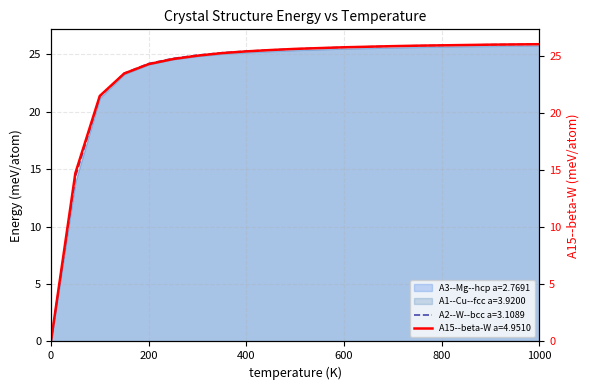

Reading left to right, transcribe all the data shown in this chart.

A1--Cu--fcc a=3.9200: 0=0.0	50=14.3	100=21.3	150=23.4	200=24.2	250=24.6	300=24.9	350=25.1	400=25.3	450=25.4	500=25.5	550=25.6	600=25.6	650=25.7	700=25.7	750=25.8	800=25.8	850=25.8	900=25.8	950=25.9	1000=25.9
A15--beta-W a=4.9510: 0=0.0	50=14.7	100=21.5	150=23.5	200=24.3	250=24.7	300=25.0	350=25.2	400=25.4	450=25.5	500=25.6	550=25.7	600=25.8	650=25.8	700=25.9	750=25.9	800=25.9	850=25.9	900=26.0	950=26.0	1000=26.0